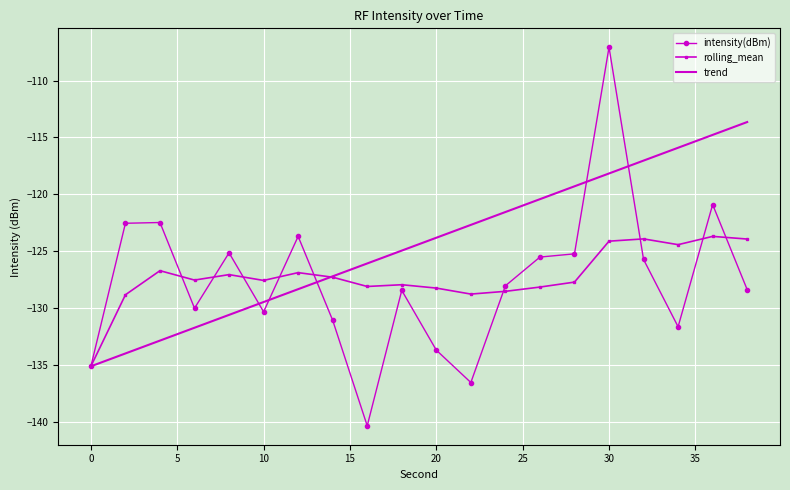

Which series has the largest total across all categories?

trend